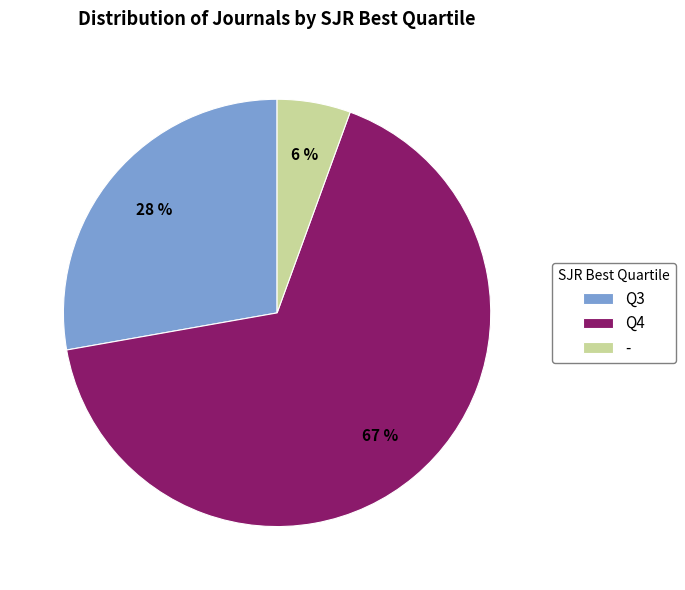

Does Q4 represent more than half of the total?

Yes